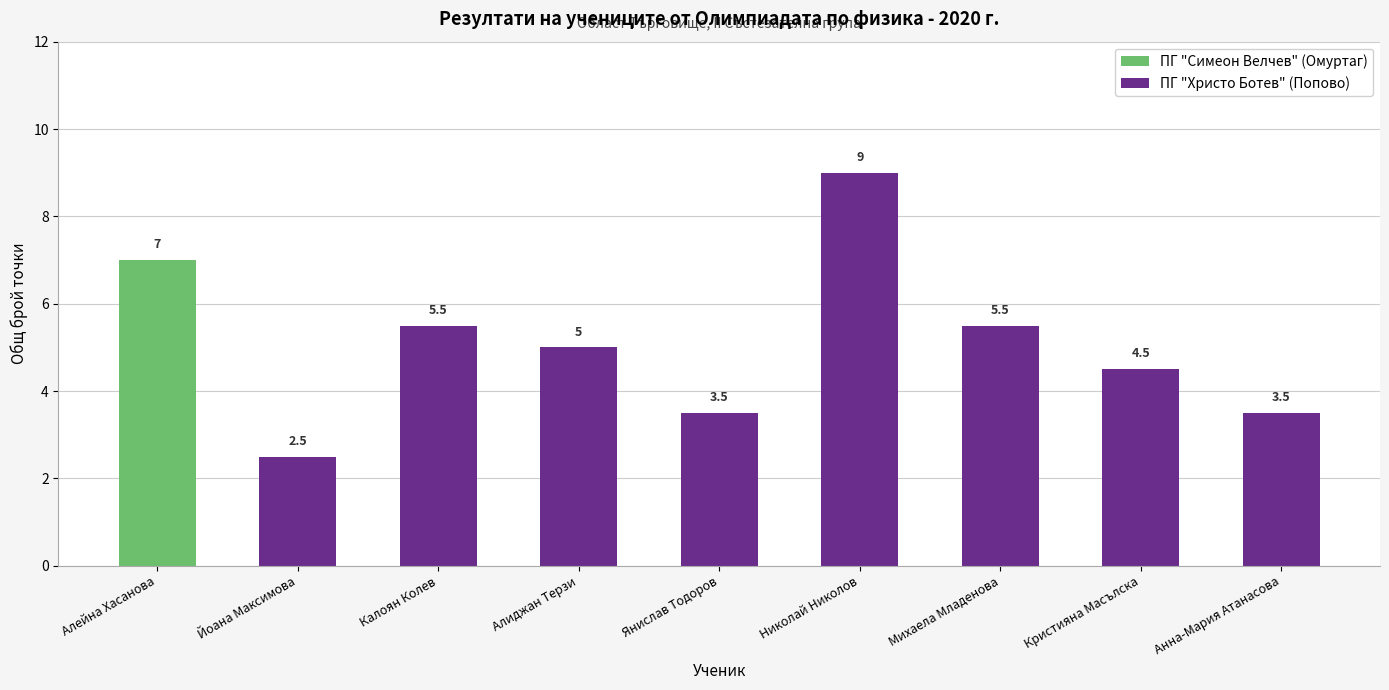

At which label does the data first exceed 5?

Алейна Хасанова